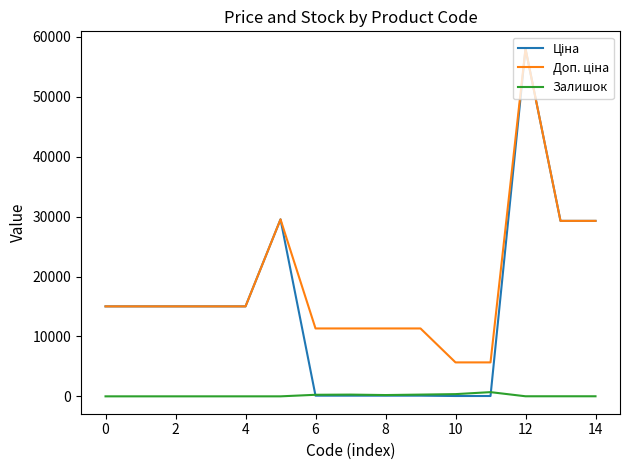

What is the greatest value displayed?

58037.0